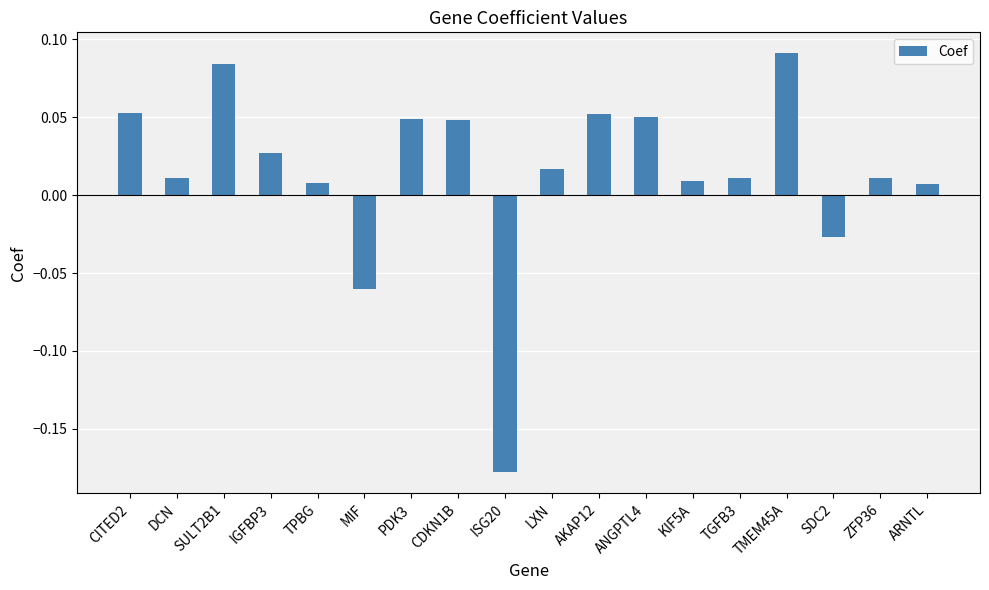

Where does the data first go above 0?

CITED2